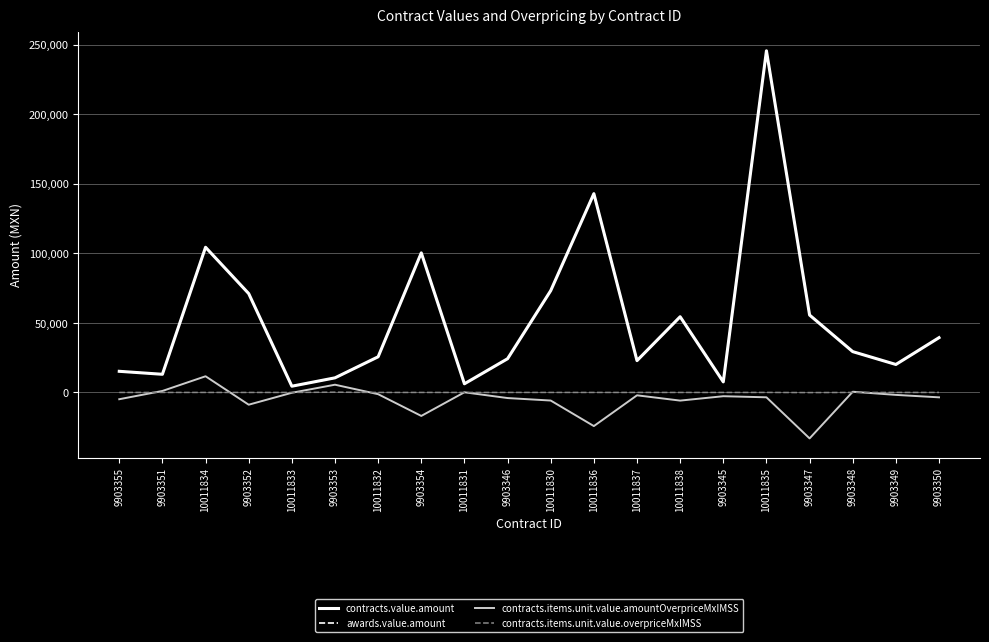

Is it true that contracts.items.unit.value.overpriceMxIMSS equals -1.8 at 10011833?

False